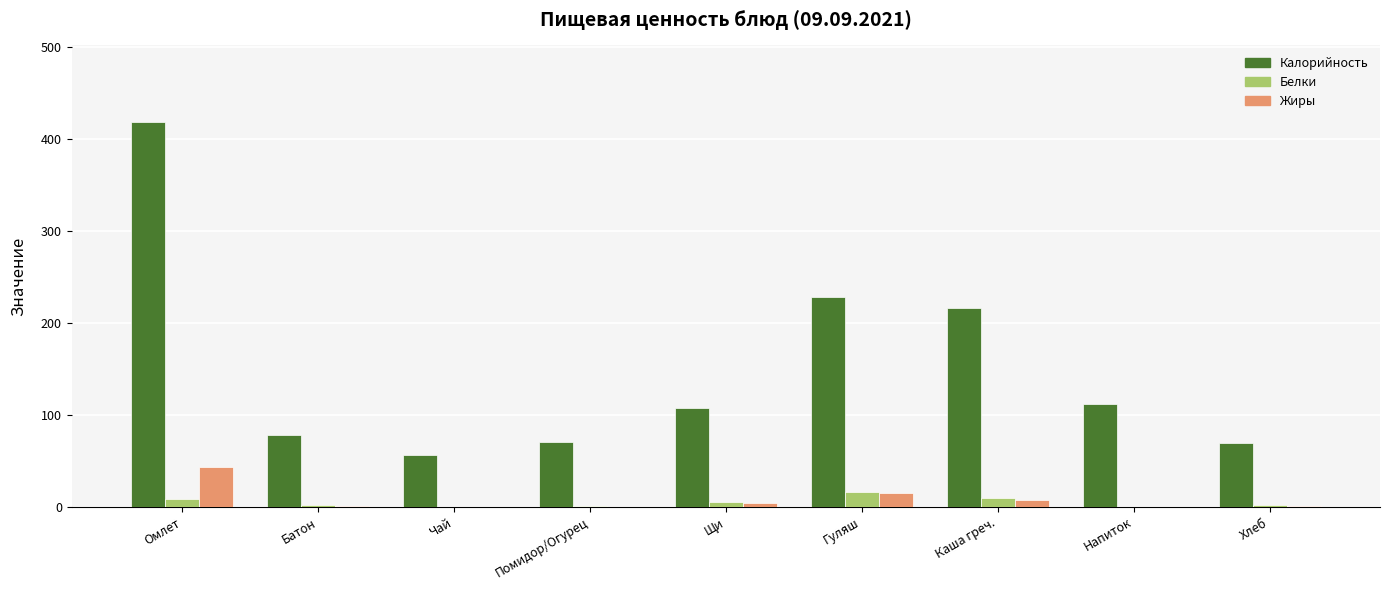

What is the spread (max minus min) of values at Каша греч.?

209.1